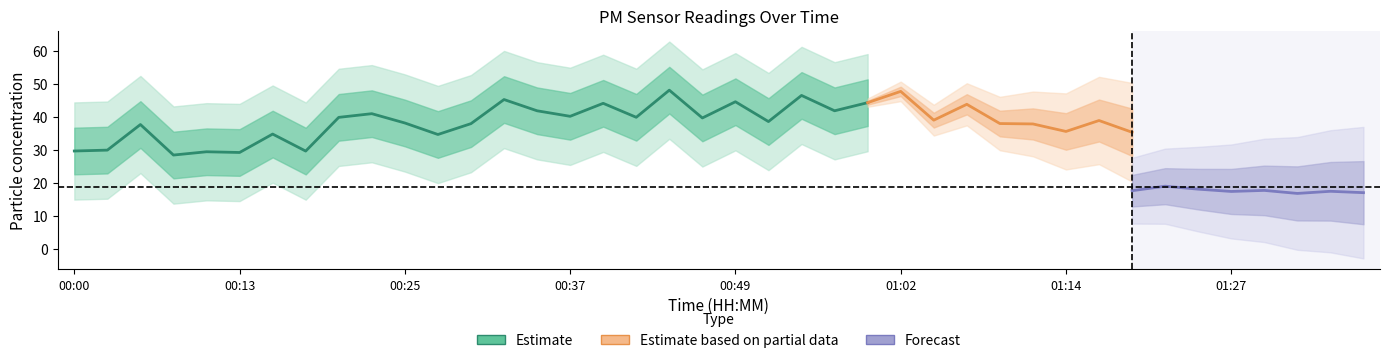

True or false: P1 and P2 cross at least once.

False